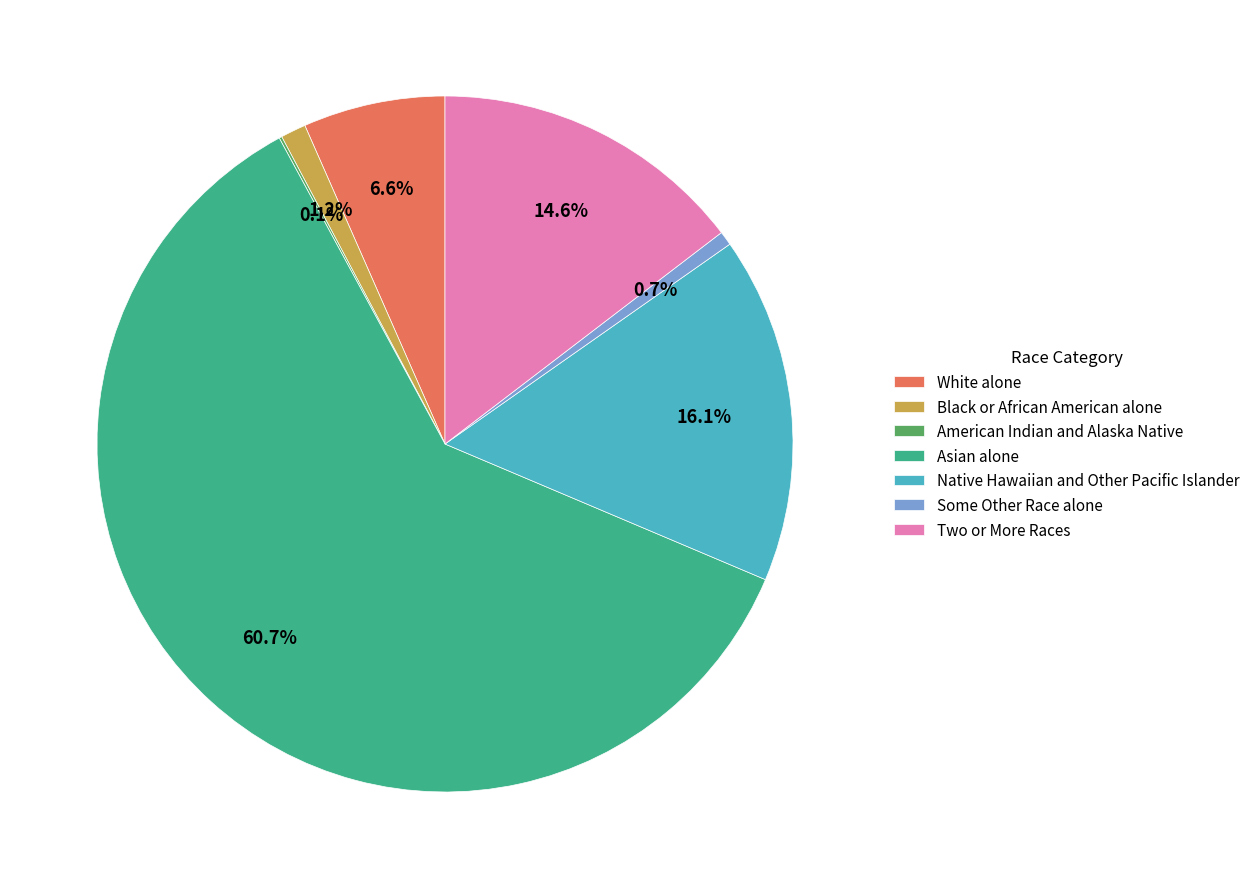

Between Black or African American alone and White alone, which is larger?

White alone